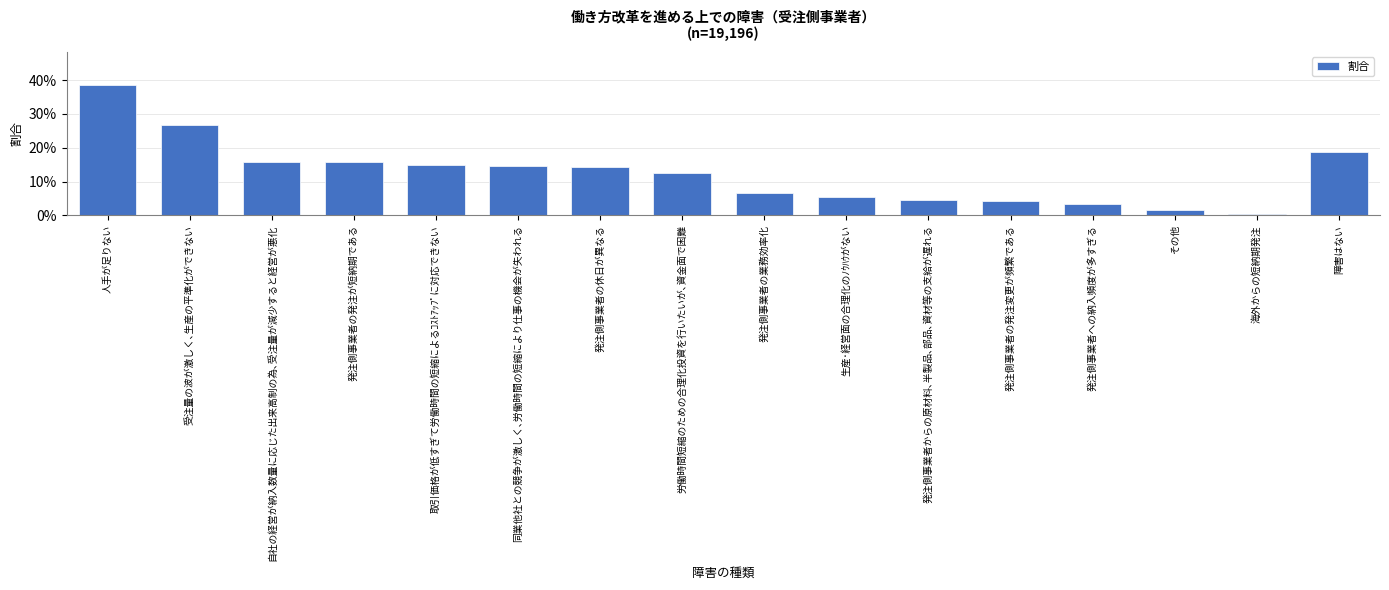

Are the bars horizontal?

No